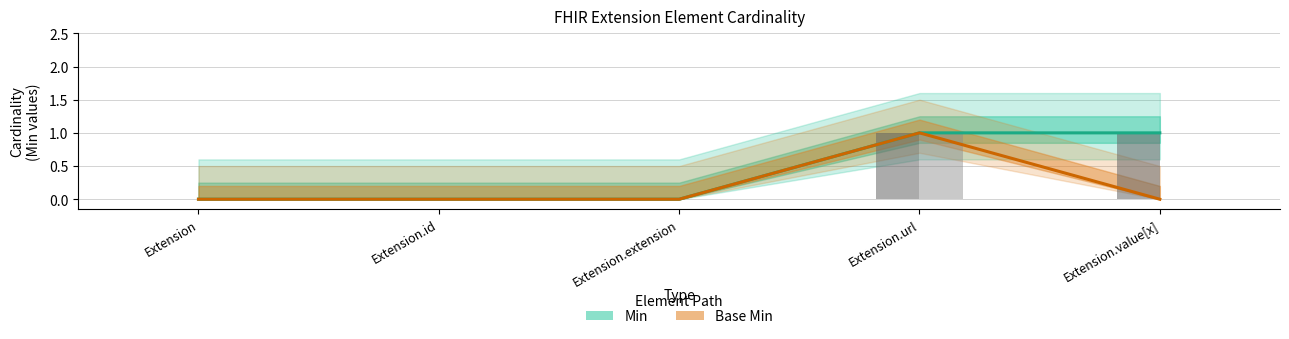

What is the sum of the Min values at Extension.id and Extension.value[x]?

1